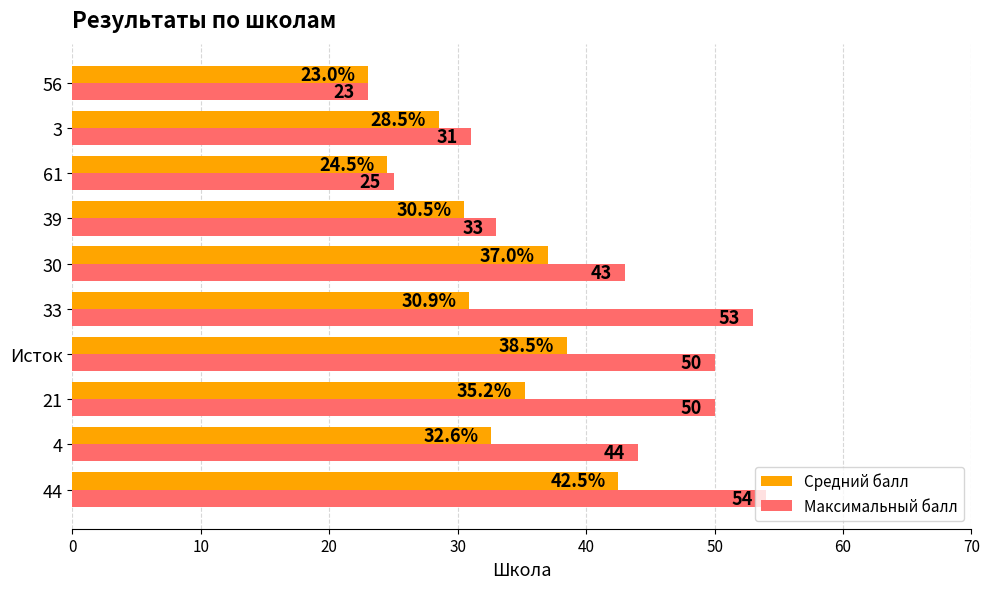

At which label is Средний балл closest to 32?

4